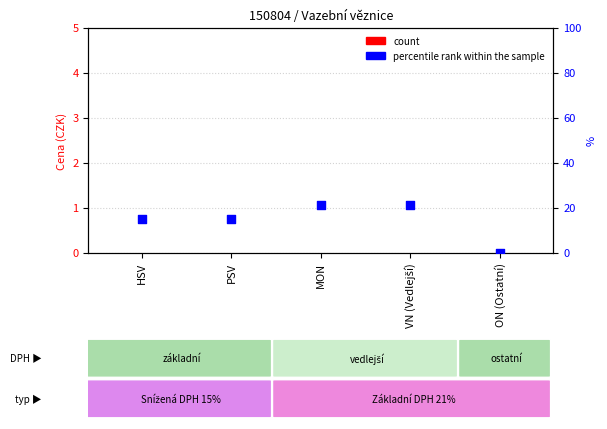

Is the value of count at HSV greater than the value of percentile rank within the sample at VN (Vedlejší)?

No